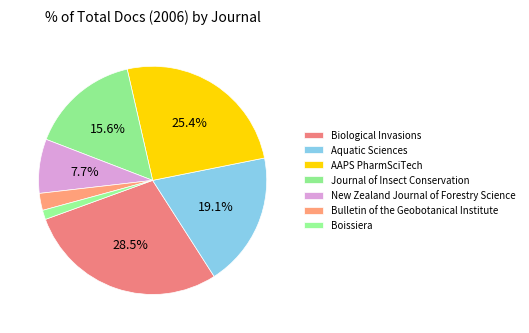

How many segments does this pie chart have?

7